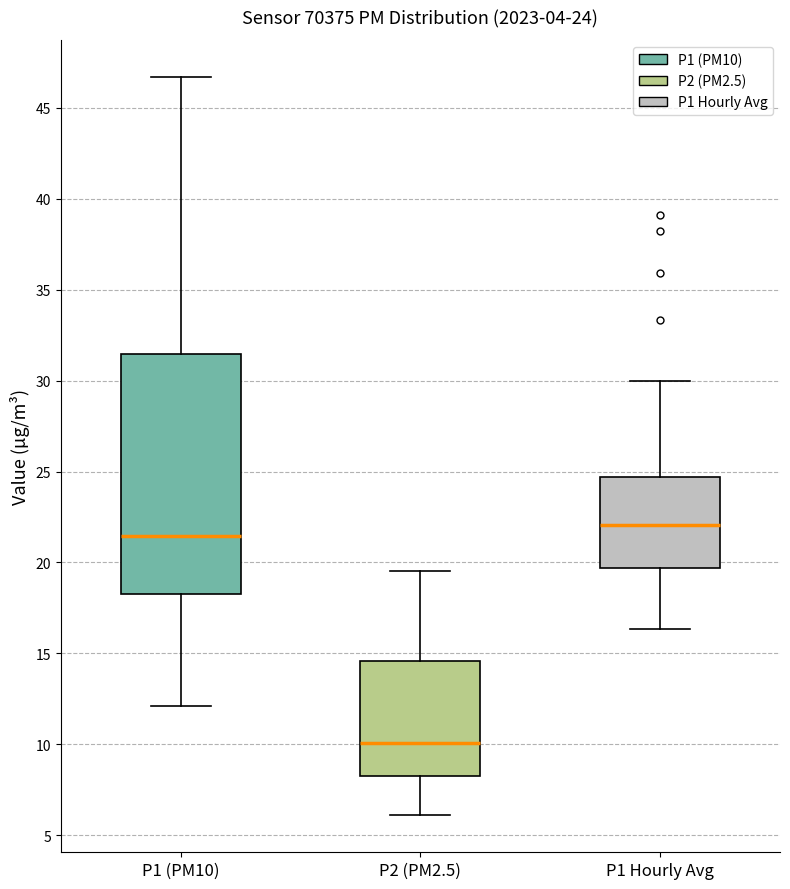

Which box is the tallest, from its lower edge to its upper edge?

P1 (PM10)